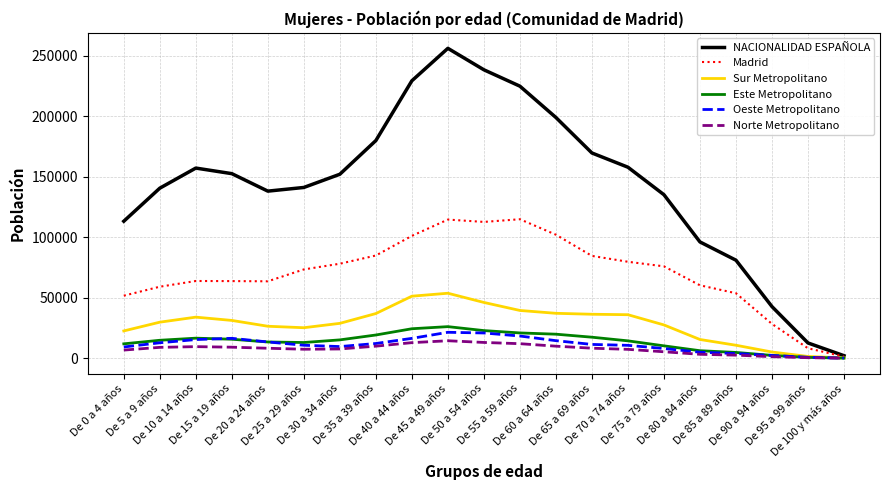

Which series has the widest spread of values?

NACIONALIDAD ESPAÑOLA